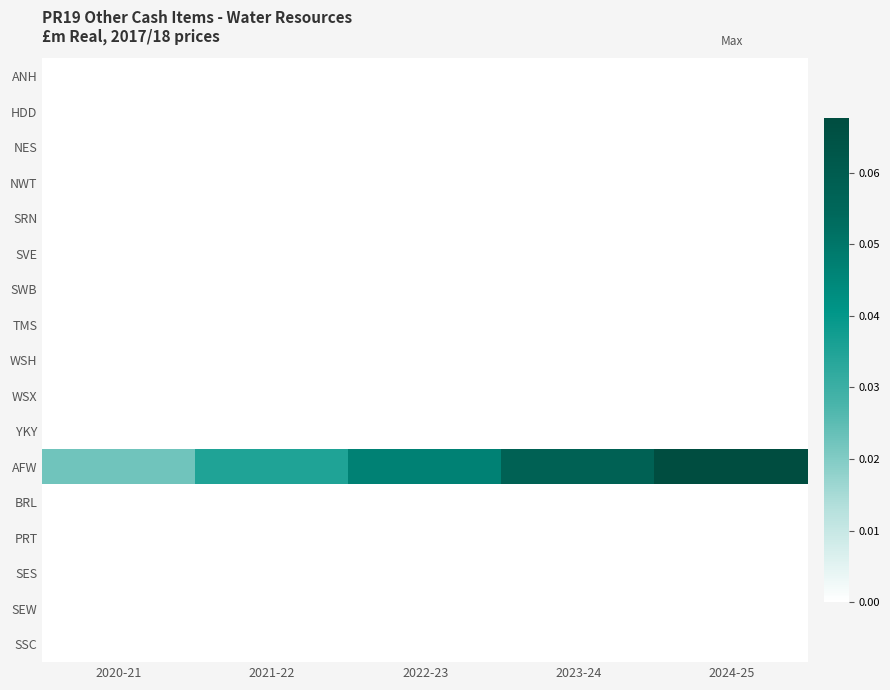

Reading left to right, what are all the values shown in this chart?

ANH: 2020-21=0.0	2021-22=0.0	2022-23=0.0	2023-24=0.0	2024-25=0.0
HDD: 2020-21=0.0	2021-22=0.0	2022-23=0.0	2023-24=0.0	2024-25=0.0
NES: 2020-21=0.0	2021-22=0.0	2022-23=0.0	2023-24=0.0	2024-25=0.0
NWT: 2020-21=0.0	2021-22=0.0	2022-23=0.0	2023-24=0.0	2024-25=0.0
SRN: 2020-21=0.0	2021-22=0.0	2022-23=0.0	2023-24=0.0	2024-25=0.0
SVE: 2020-21=0.0	2021-22=0.0	2022-23=0.0	2023-24=0.0	2024-25=0.0
SWB: 2020-21=0.0	2021-22=0.0	2022-23=0.0	2023-24=0.0	2024-25=0.0
TMS: 2020-21=0.0	2021-22=0.0	2022-23=0.0	2023-24=0.0	2024-25=0.0
WSH: 2020-21=0.0	2021-22=0.0	2022-23=0.0	2023-24=0.0	2024-25=0.0
WSX: 2020-21=0.0	2021-22=0.0	2022-23=0.0	2023-24=0.0	2024-25=0.0
YKY: 2020-21=0.0	2021-22=0.0	2022-23=0.0	2023-24=0.0	2024-25=0.0
AFW: 2020-21=0.0	2021-22=0.0	2022-23=0.0	2023-24=0.1	2024-25=0.1
BRL: 2020-21=0.0	2021-22=0.0	2022-23=0.0	2023-24=0.0	2024-25=0.0
PRT: 2020-21=0.0	2021-22=0.0	2022-23=0.0	2023-24=0.0	2024-25=0.0
SES: 2020-21=0.0	2021-22=0.0	2022-23=0.0	2023-24=0.0	2024-25=0.0
SEW: 2020-21=0.0	2021-22=0.0	2022-23=0.0	2023-24=0.0	2024-25=0.0
SSC: 2020-21=0.0	2021-22=0.0	2022-23=0.0	2023-24=0.0	2024-25=0.0